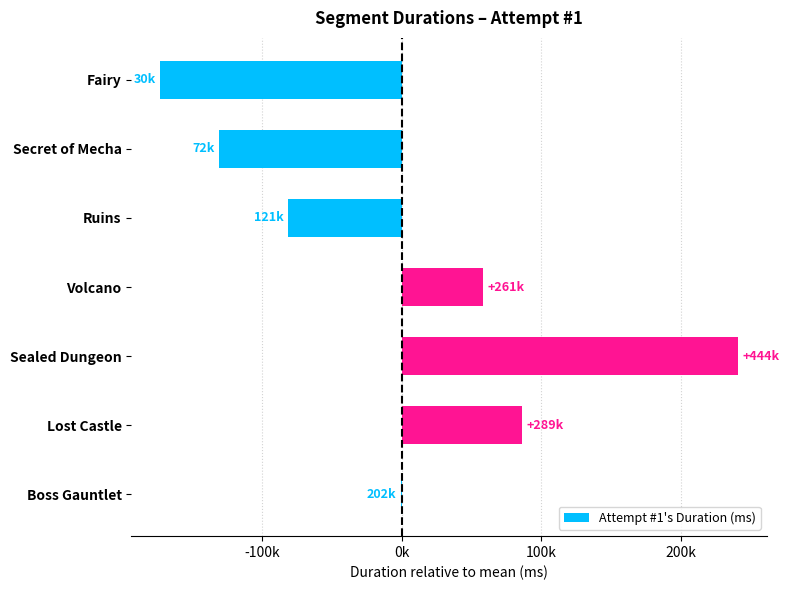

Are the bars horizontal?

Yes